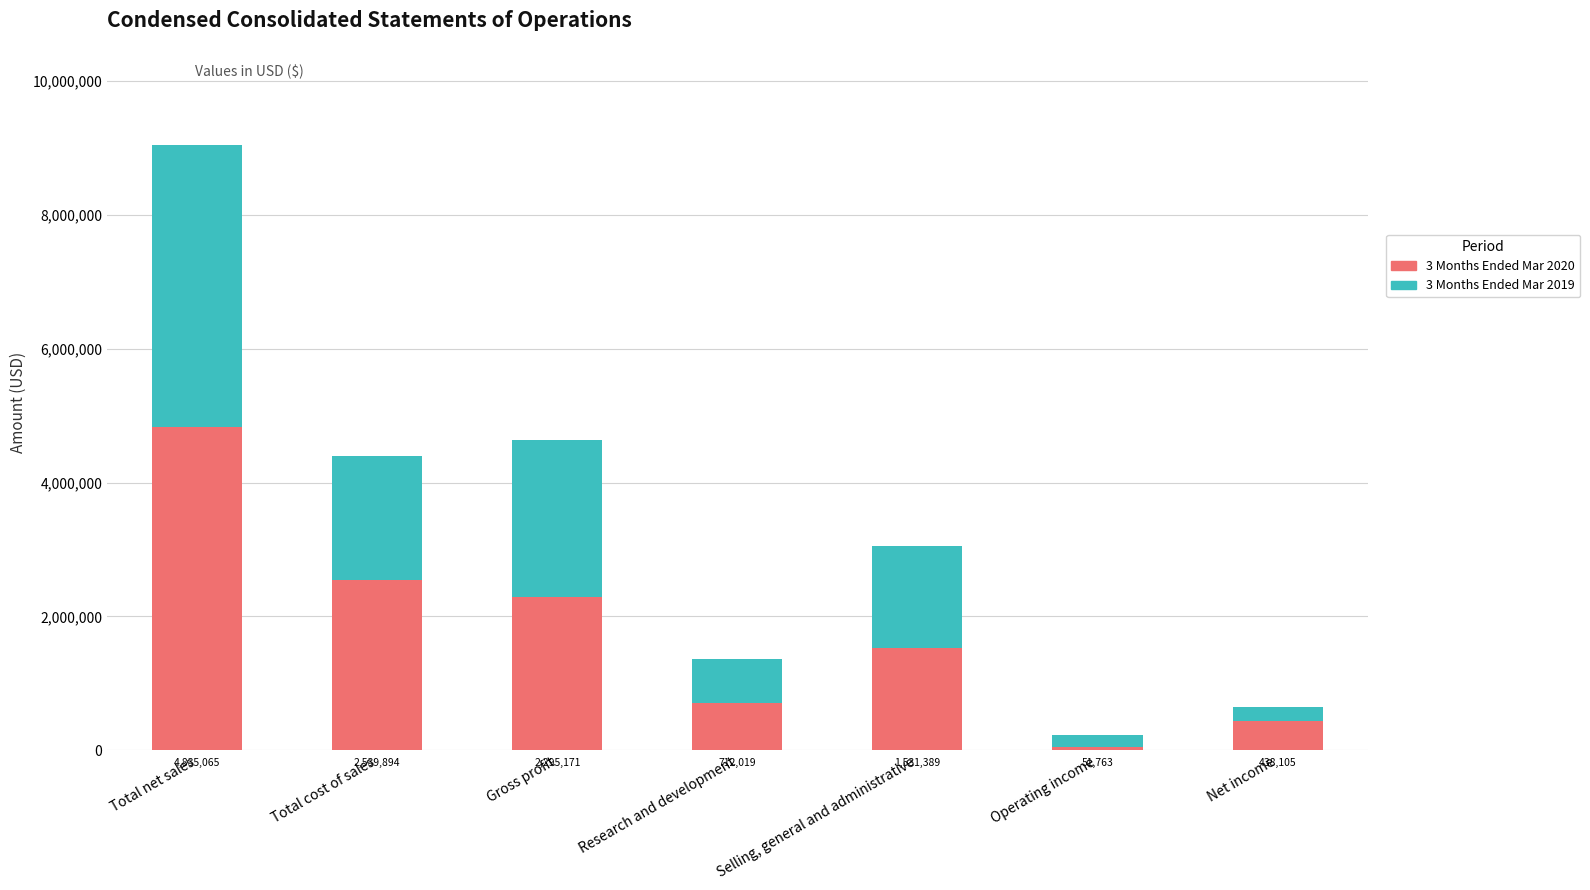

Reading left to right, what are the values for 3 Months Ended Mar 2020?

4835065	2539894	2295171	712019	1531389	51763	438105